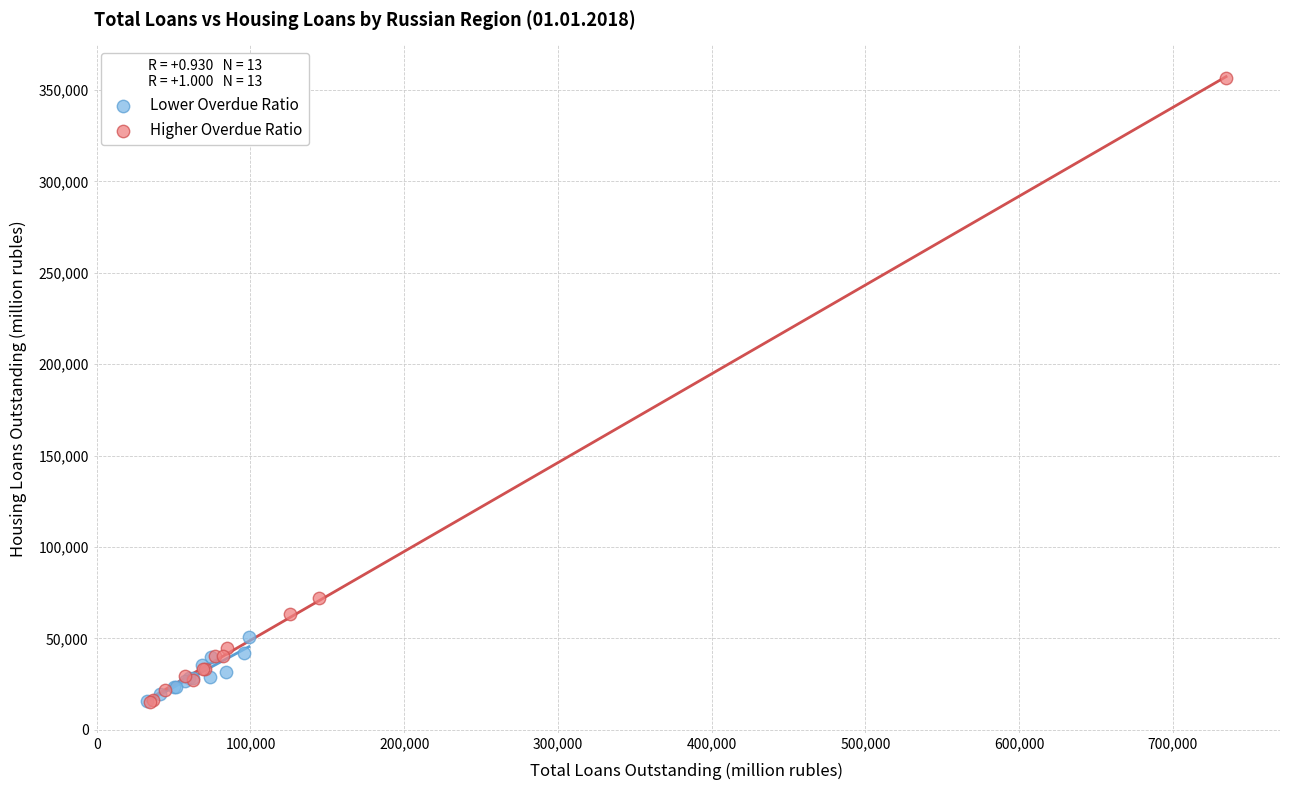

Which series contains the highest Y value?

Higher Overdue Ratio